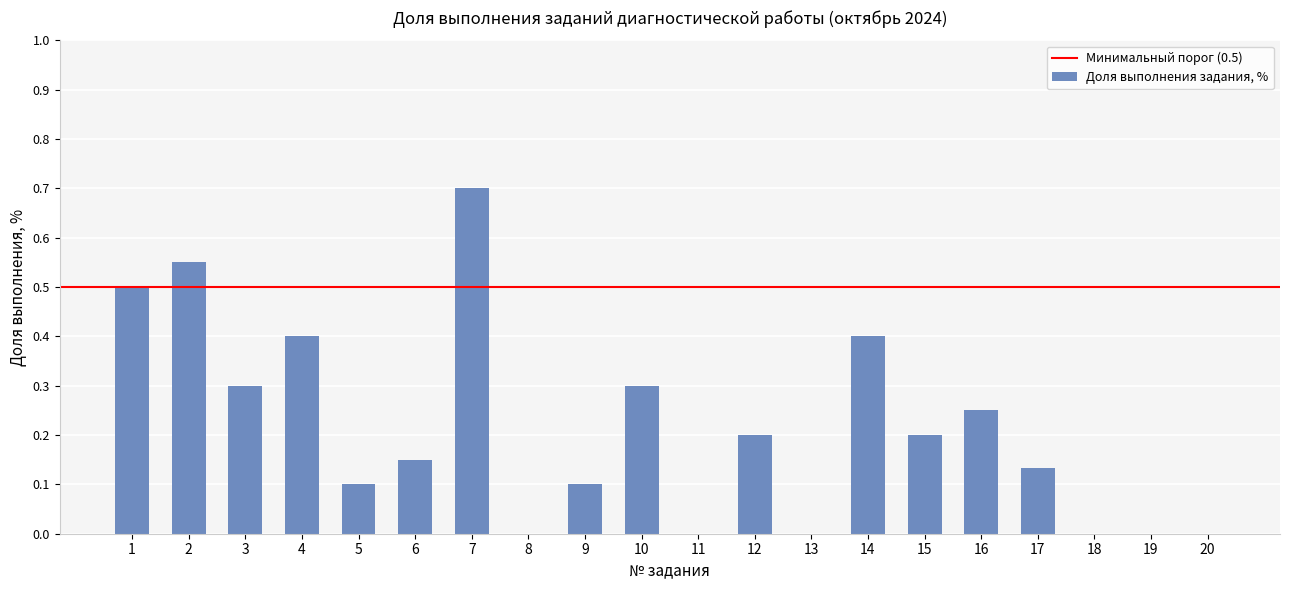

The value at 15 is 0.3. True or false?

False